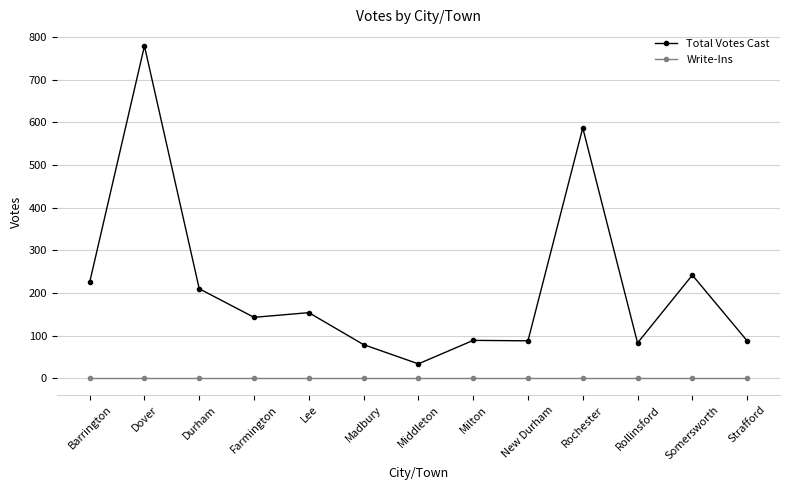

List the series in order of their overall mean, highest first.

Total Votes Cast, Write-Ins